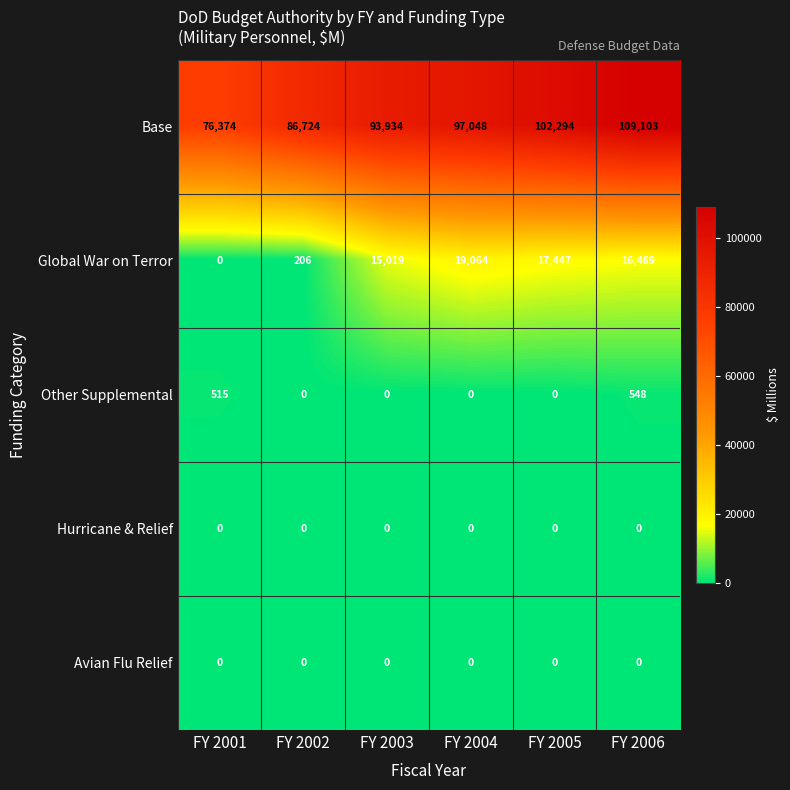

Which series changed the most between FY 2001 and FY 2002?

Base